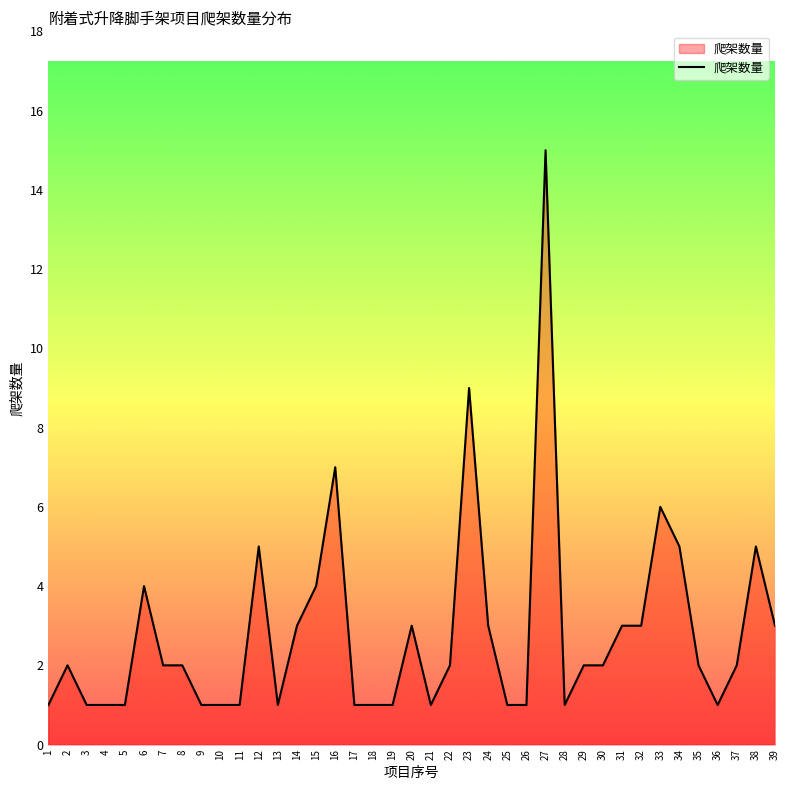

At which category does the data reach its first local peak?

2